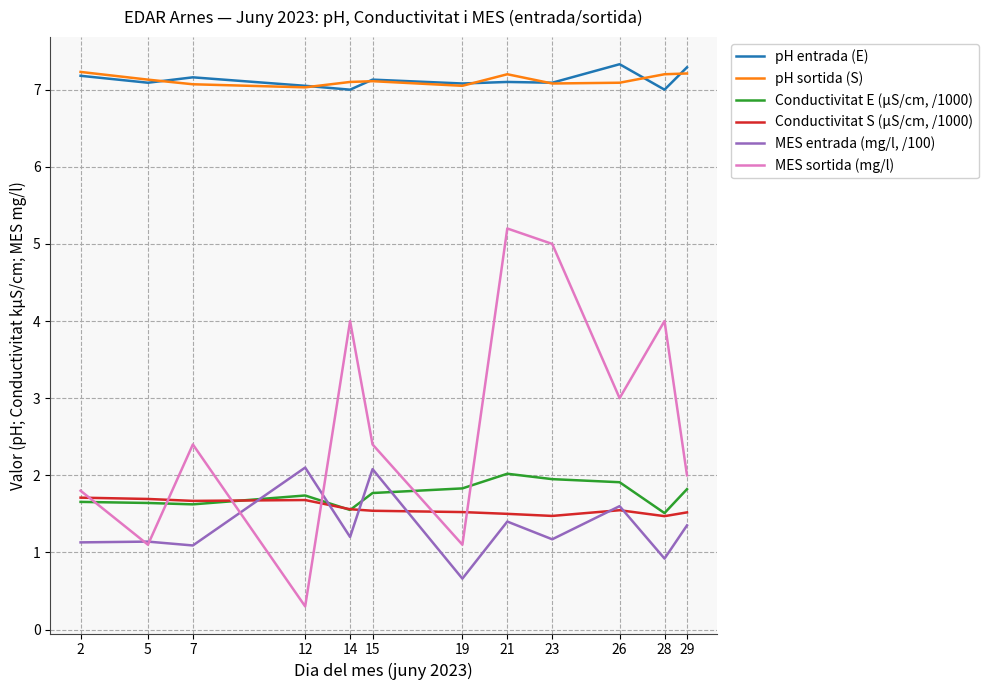

True or false: pH sortida (S) has more than 0 interior local peaks.

True